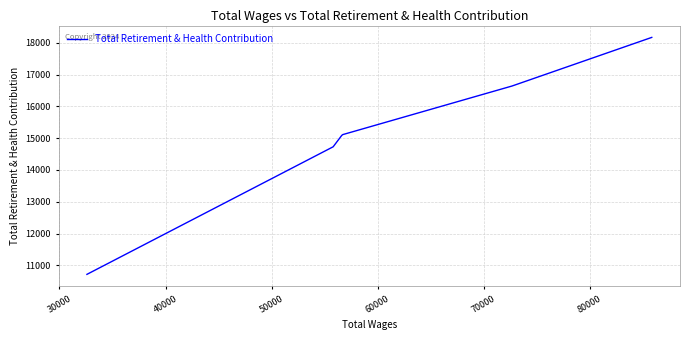

What is the difference between the second highest and second lowest values?

1911